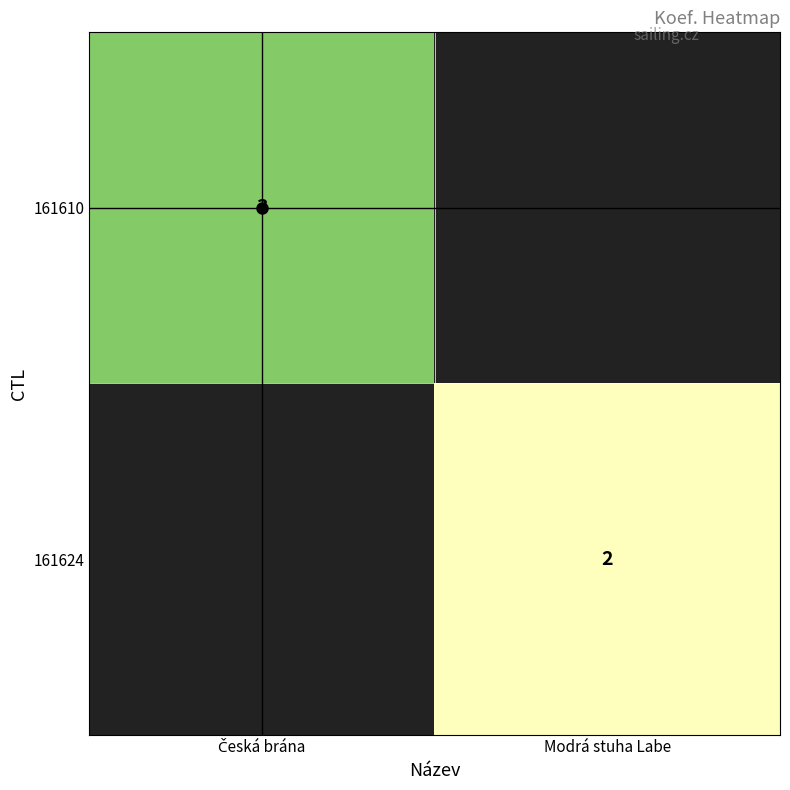

The value of 161624 at Modrá stuha Labe is 2. True or false?

True